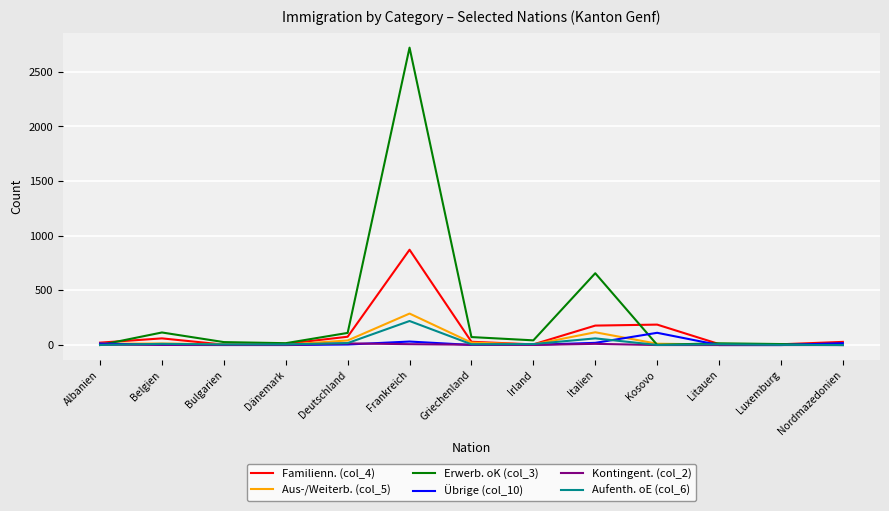

At how many categories does at least one series exceed 1150?

1